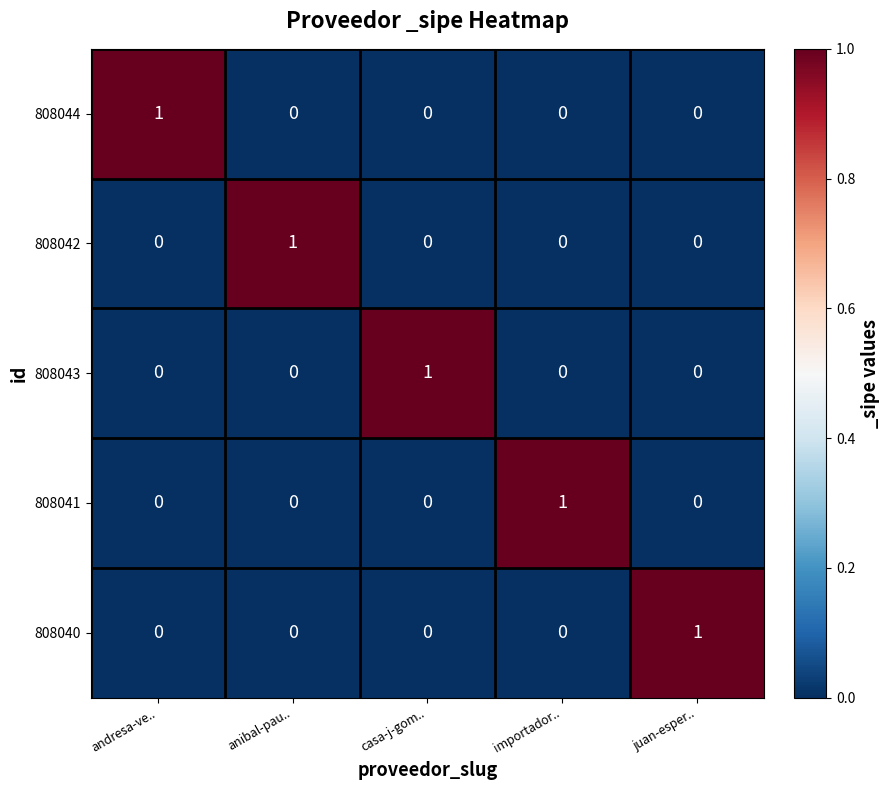

Which category has the highest value in the 808040 series?

juan-esper..